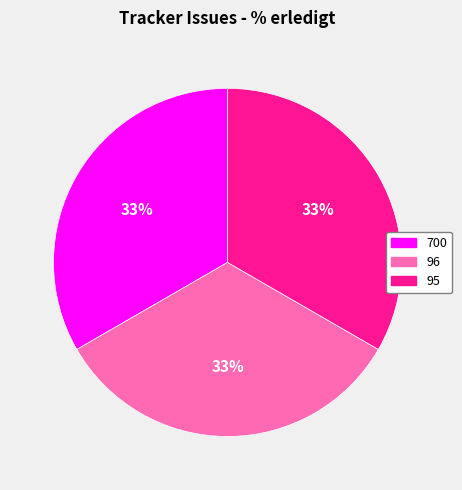

Is there any slice that represents more than half of the pie?

No